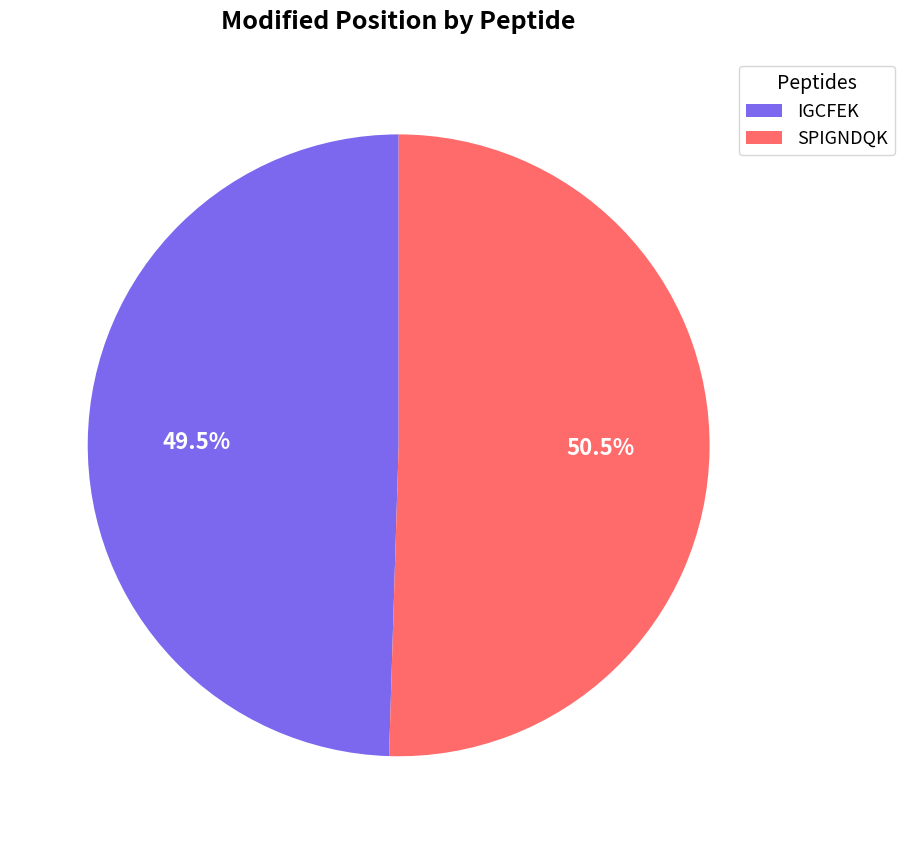

What is the largest slice in the pie chart?

SPIGNDQK